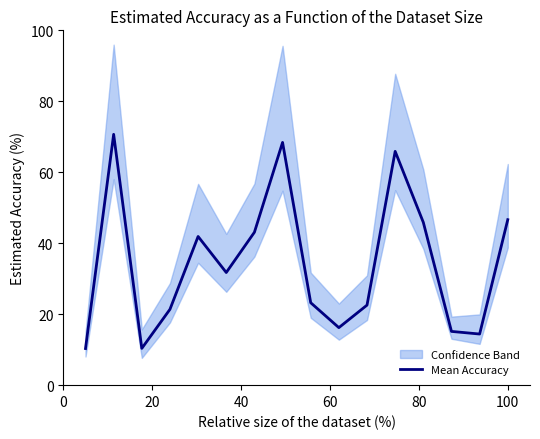

What is the highest value of the Mean Accuracy series?

70.7